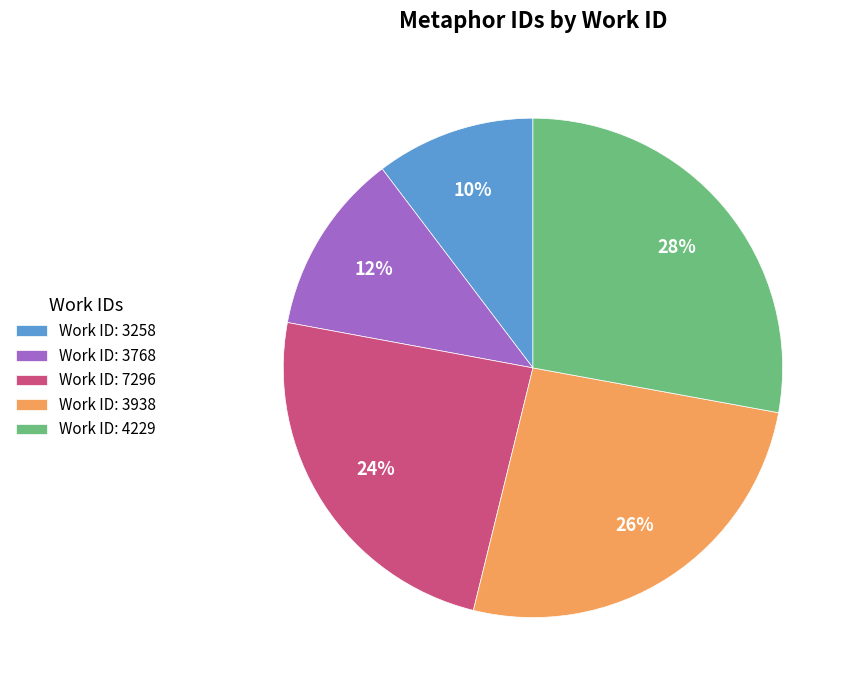

How many slices are in this pie chart?

5